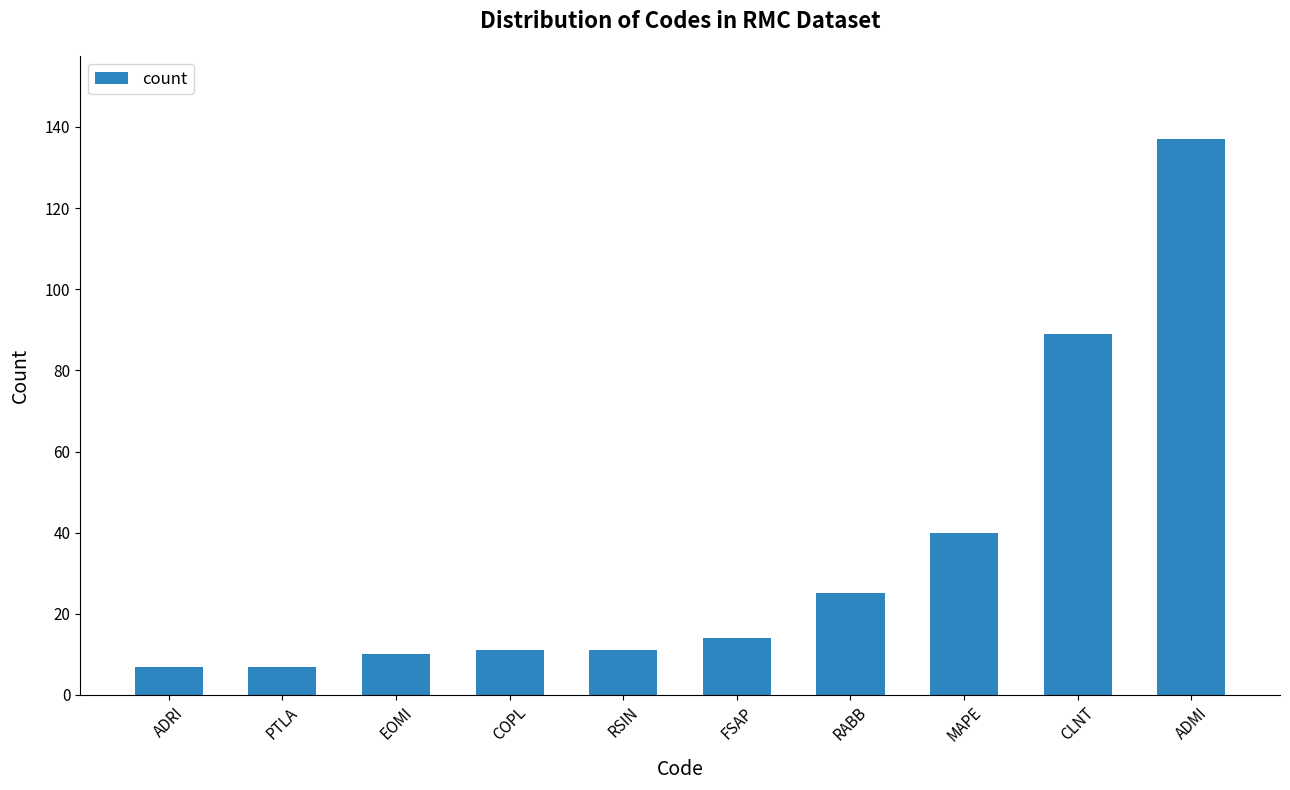

How many data points are less than 14?

5